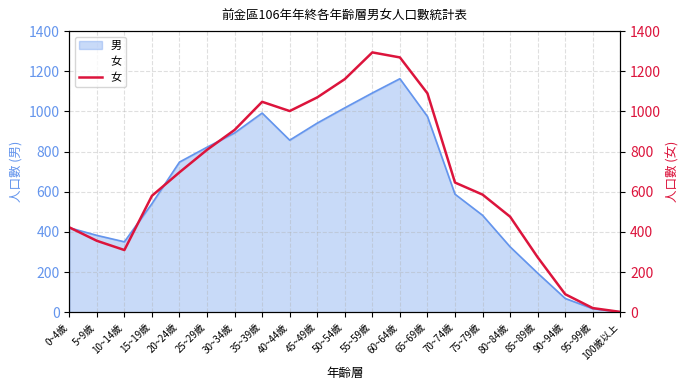

What is the sum of all values?

14112